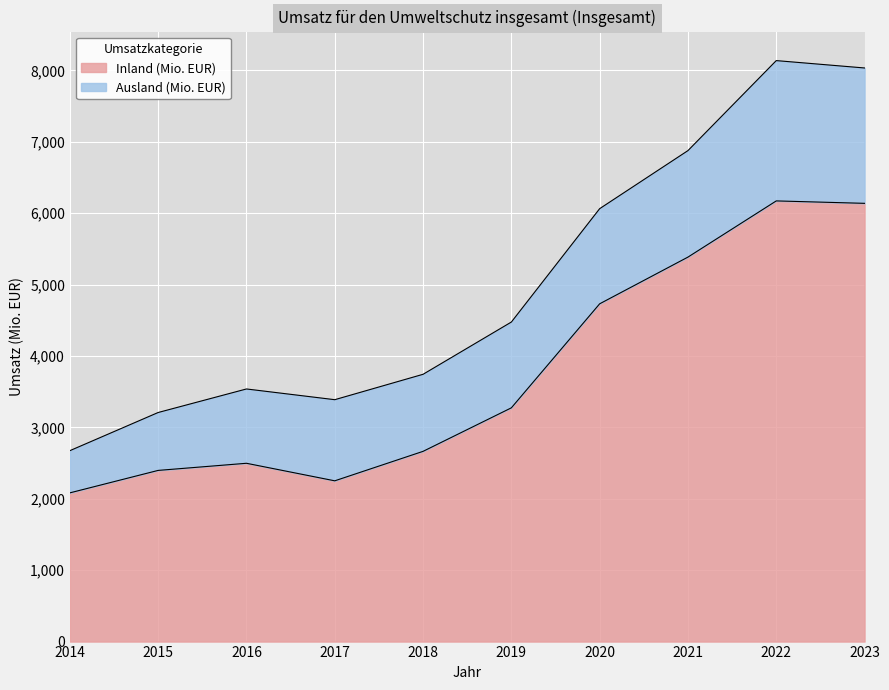

What is the maximum value shown in the chart?

6172.8